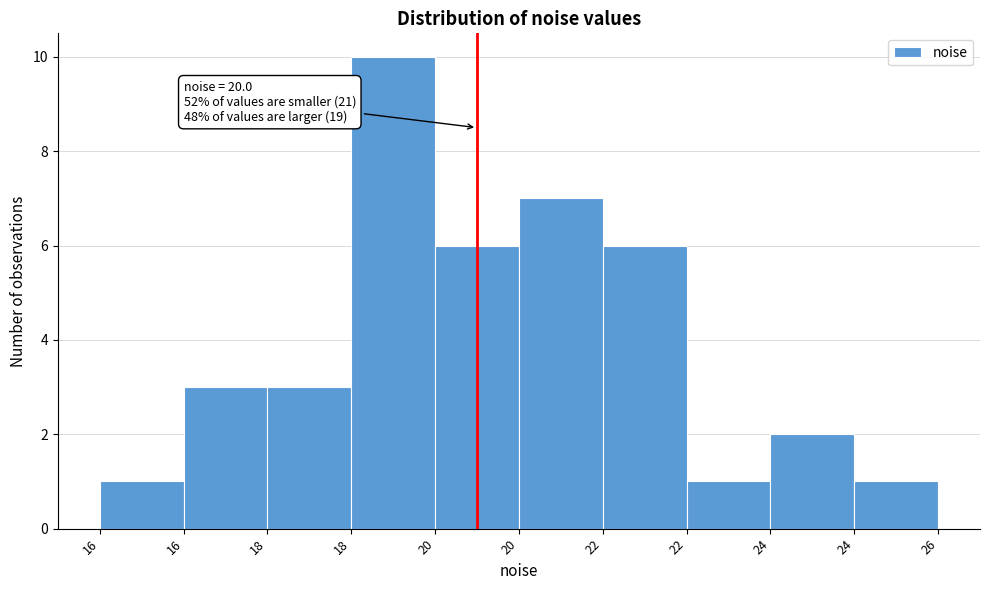

How many categories are shown in the chart?

10